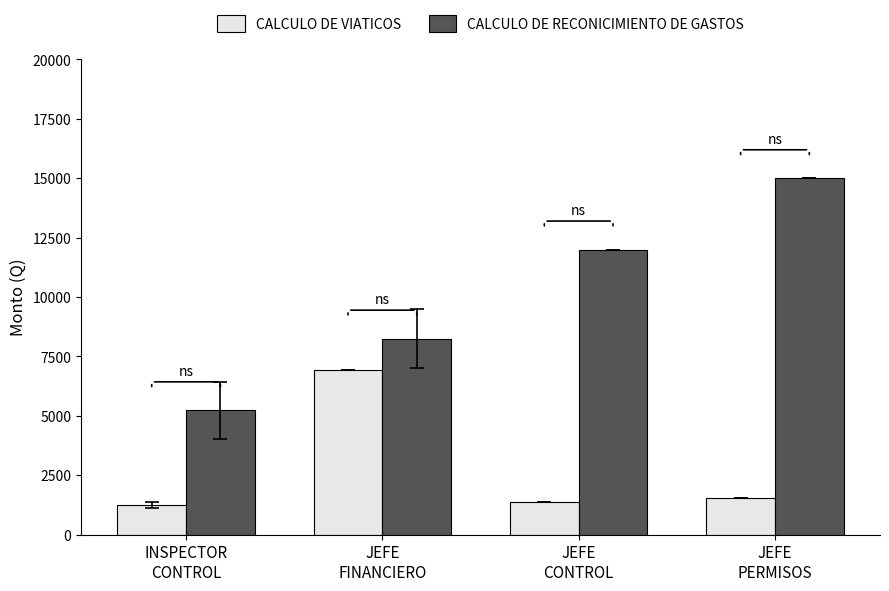

At how many categories does at least one series exceed 9470?

2